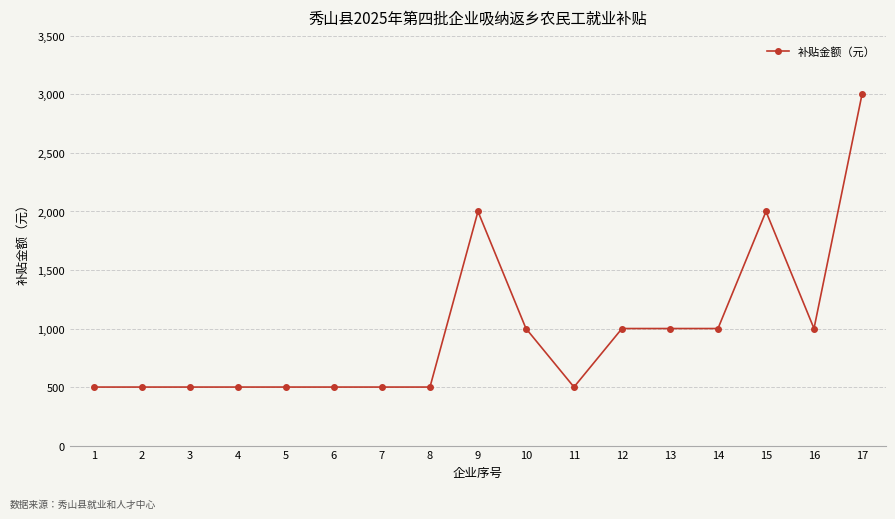

What is the minimum value shown in the chart?

500